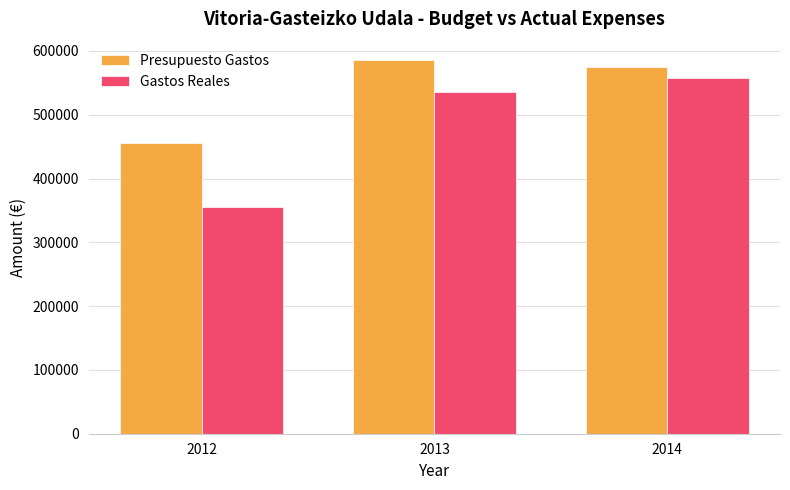

Which series has the widest spread of values?

Gastos Reales